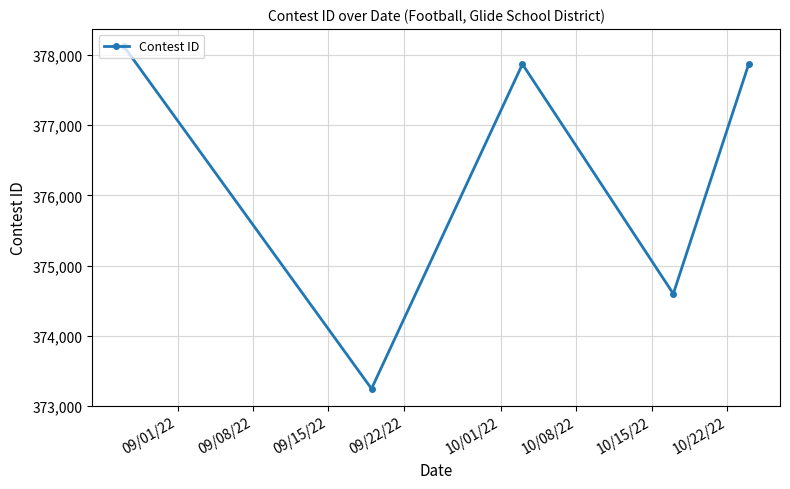

What is the minimum value shown in the chart?

373243